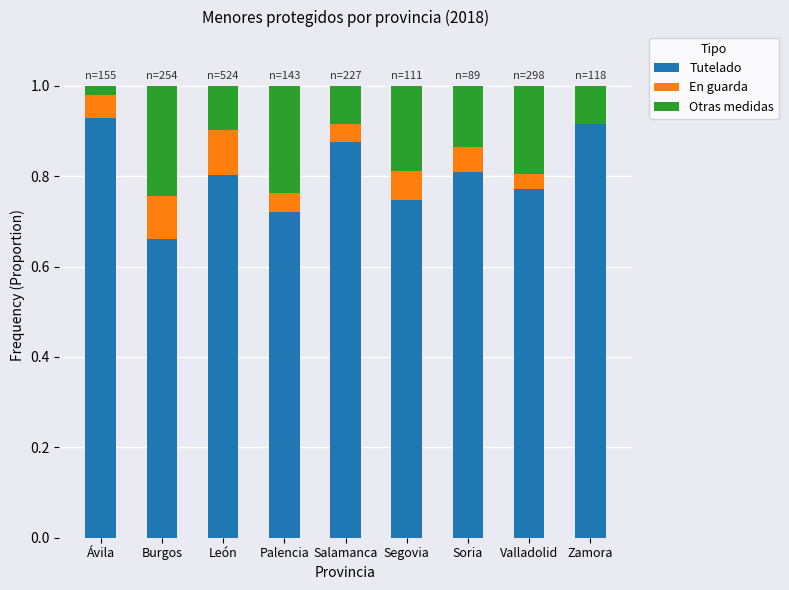

The Tutelado series shows 1.6 at Salamanca. True or false?

False